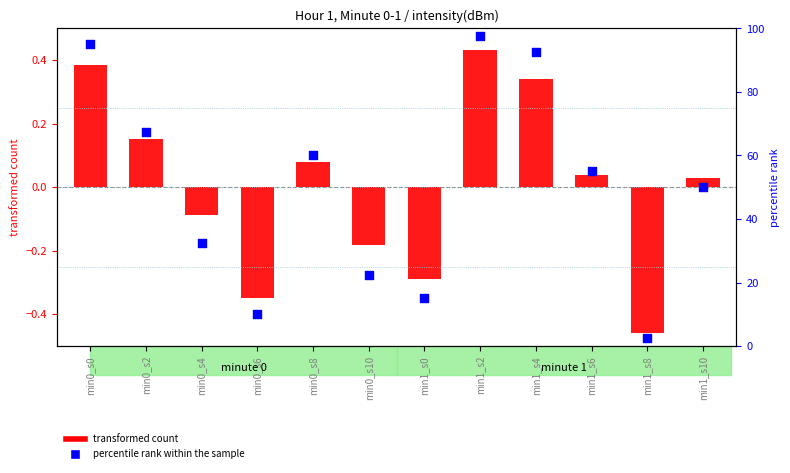

At how many categories does at least one series exceed 74?

3